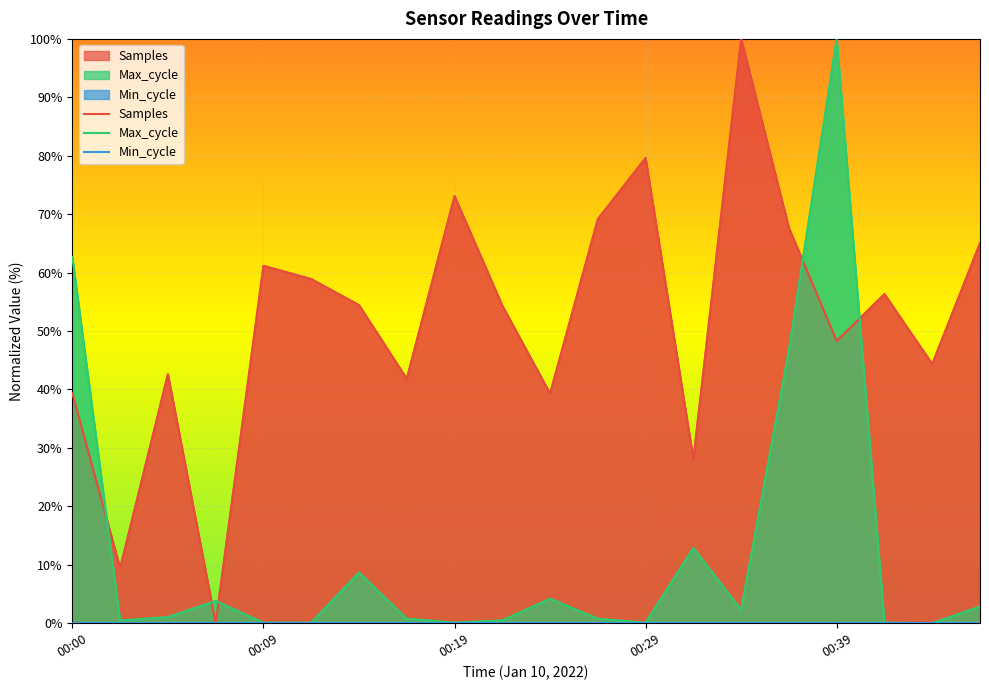

Rank the series at 00:19 from lowest to highest value.

Min_cycle, Max_cycle, Samples